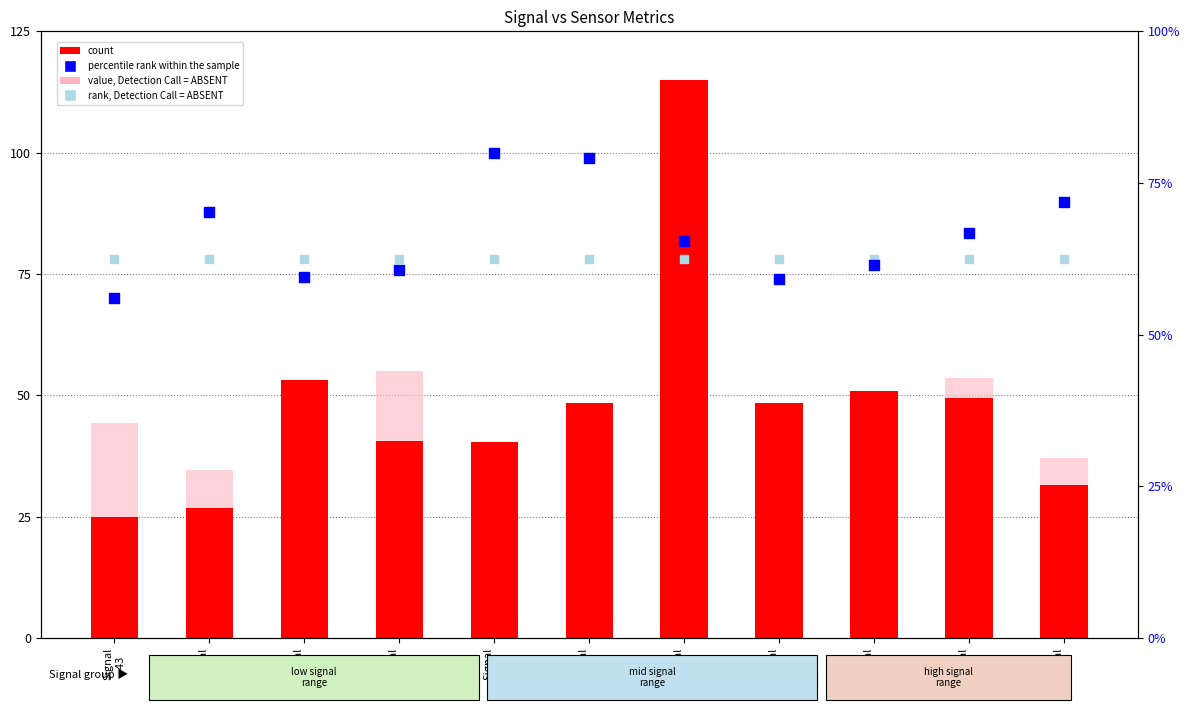

What is the total value across all series at Signal
-34?

264.5